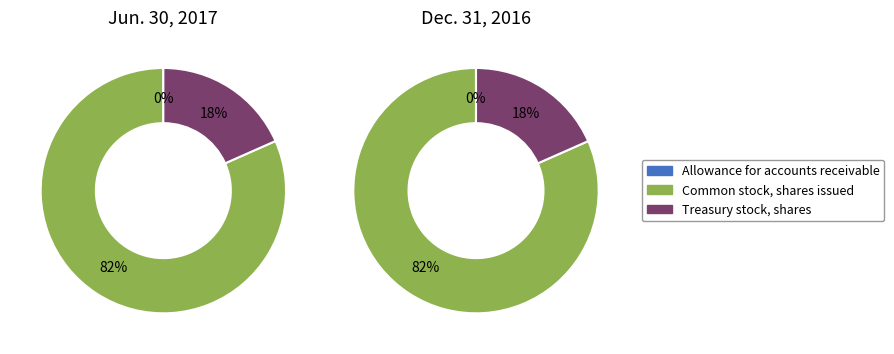

Is there any slice that represents more than half of the pie?

Yes